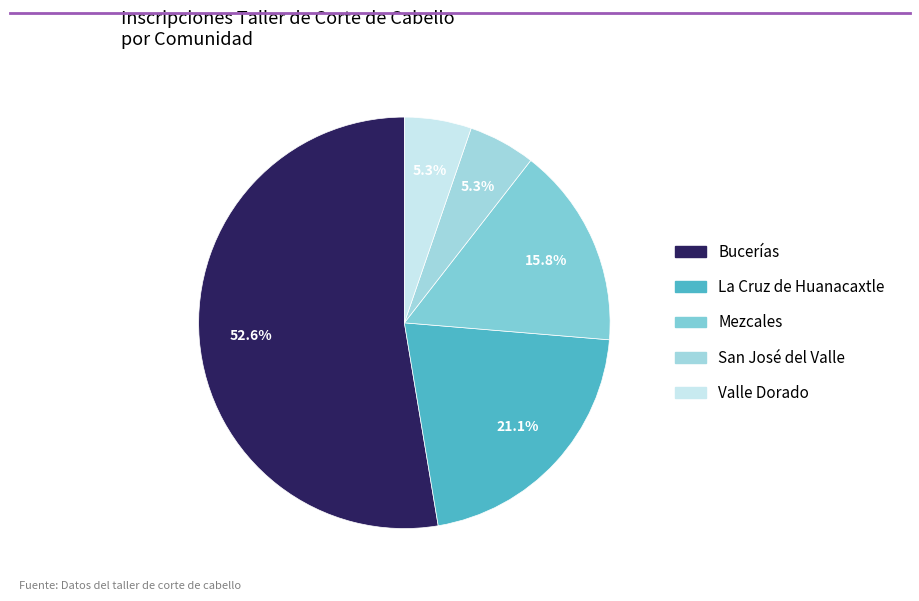

The San José del Valle slice represents 1% of the pie. True or false?

False